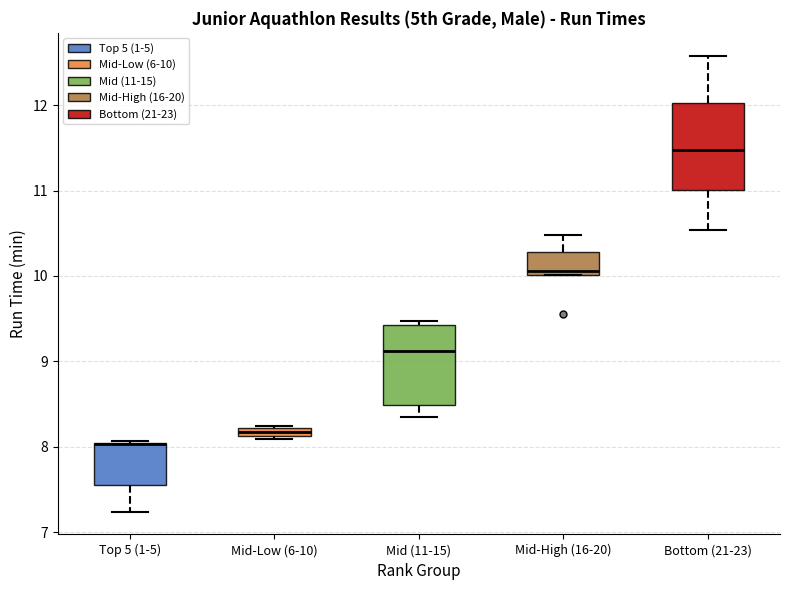

Where does the upper whisker of the box for Bottom (21-23) end on the y-axis? The values are not printed on the chart, so give them approximately, as read against the axis.

12.6